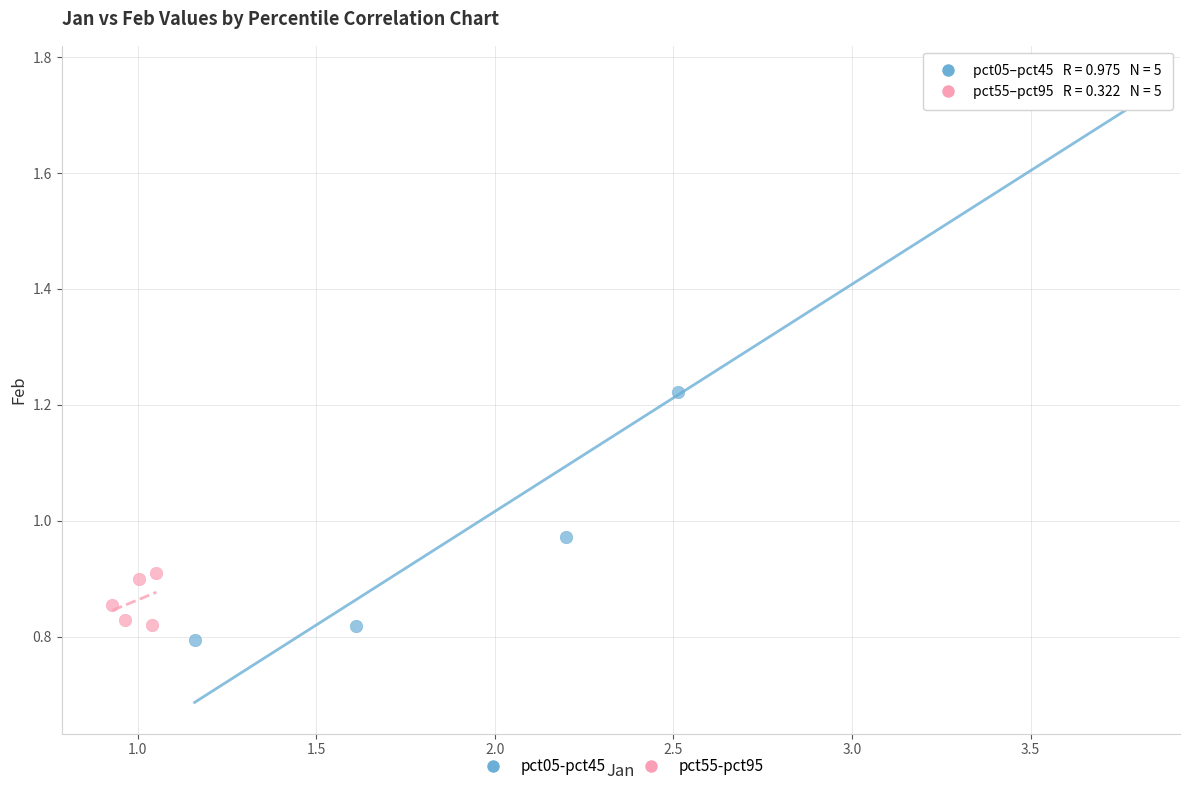

Which series contains the highest Y value?

pct05-pct45